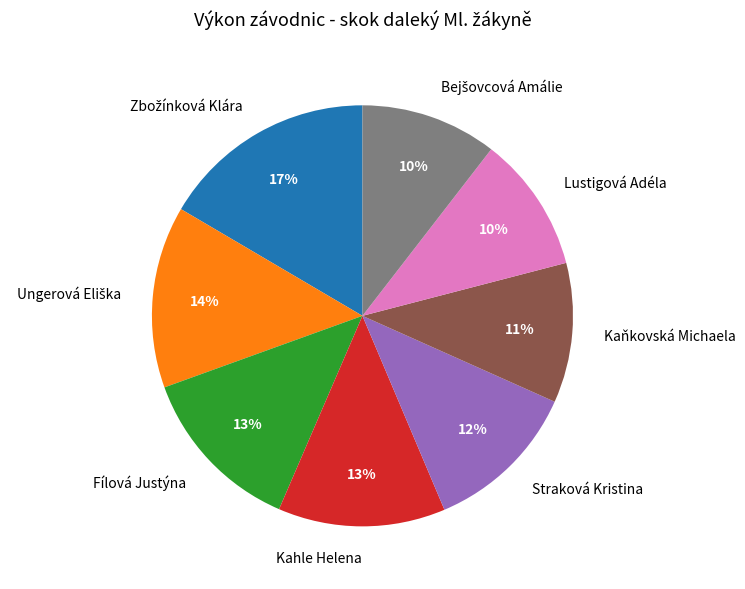

Is there any slice that represents more than half of the pie?

No